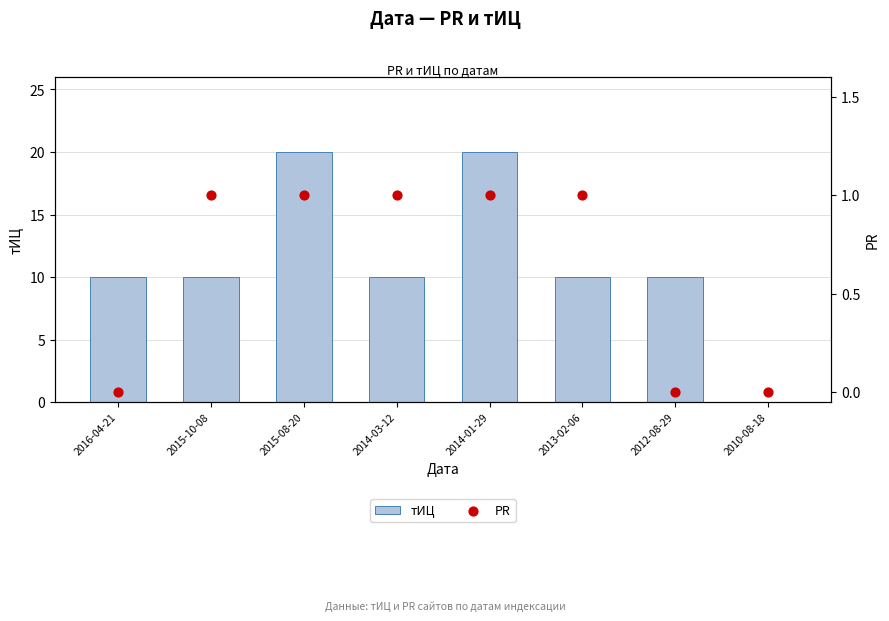

Which series has the largest total across all categories?

тИЦ